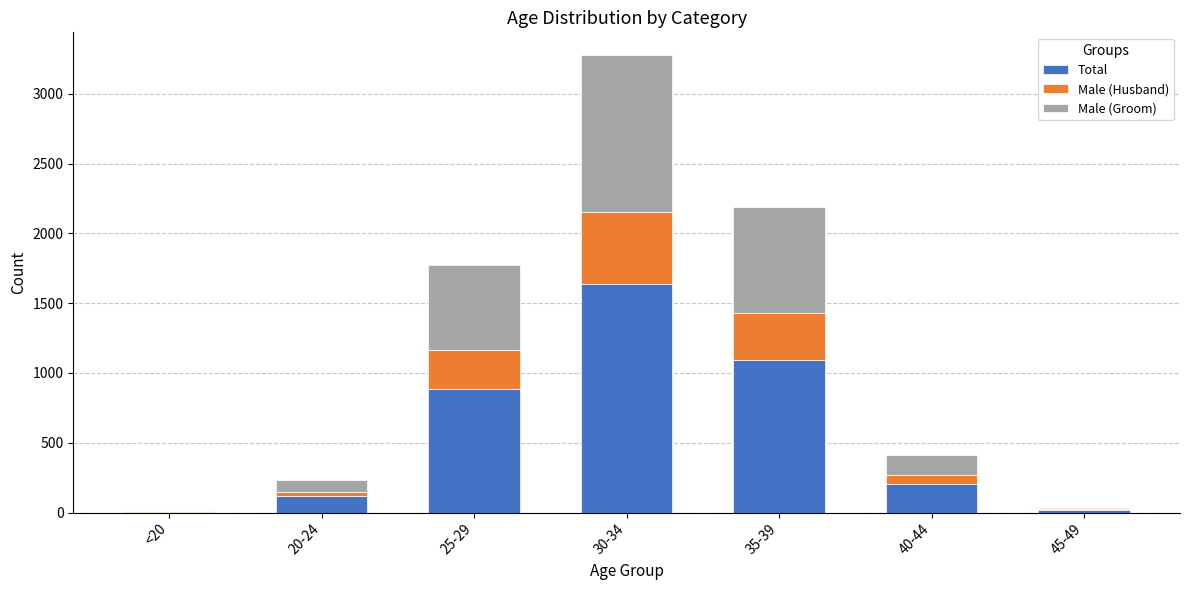

How many series are shown in this chart?

3